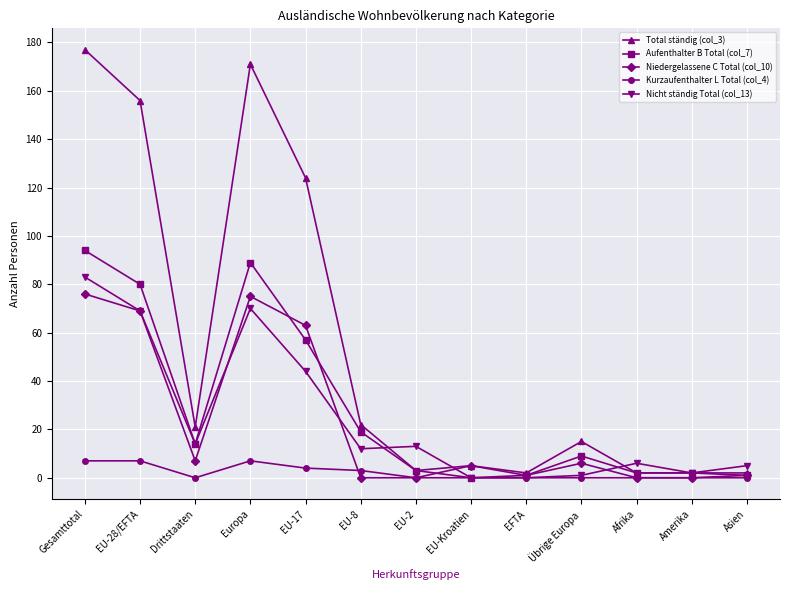

Does the chart display data point markers on the line(s)?

Yes